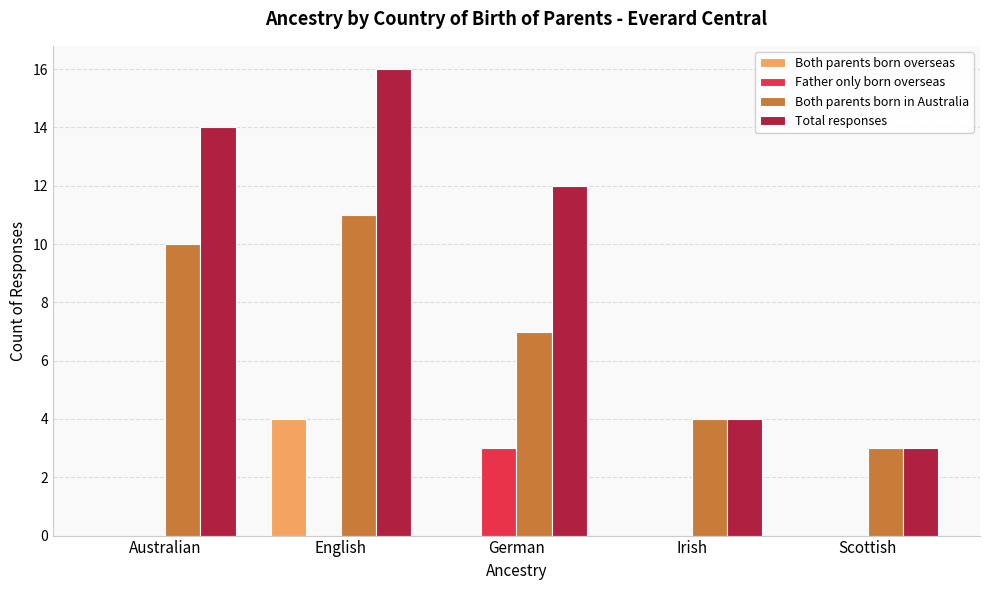

How many distinct data groups are displayed?

4